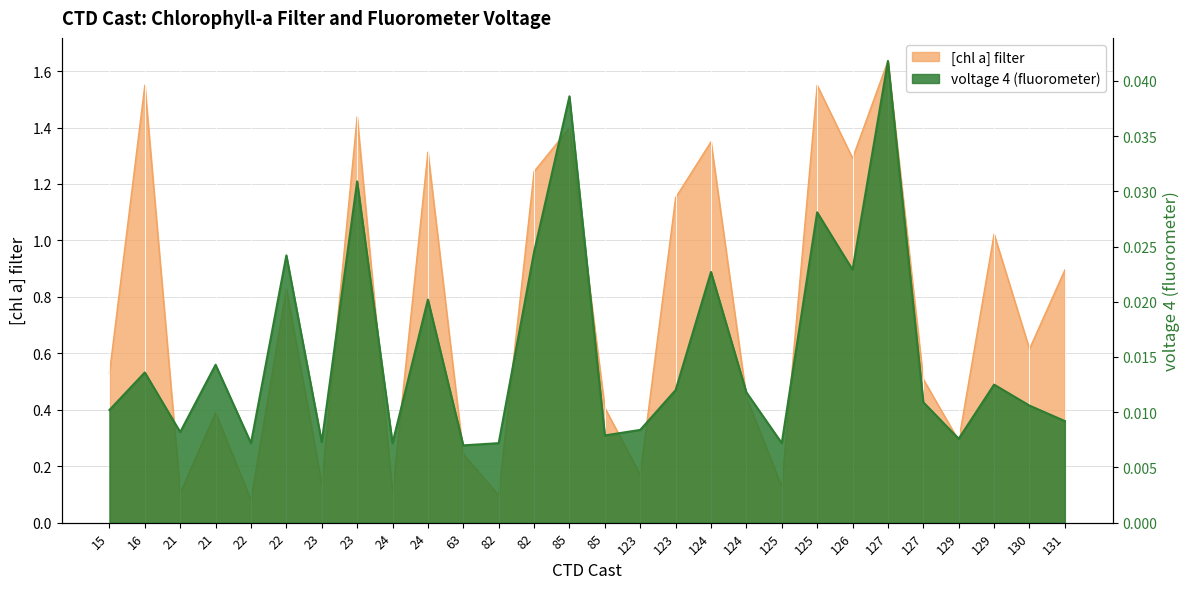

Which series changed the most between 24 and 82?

[chl a] filter